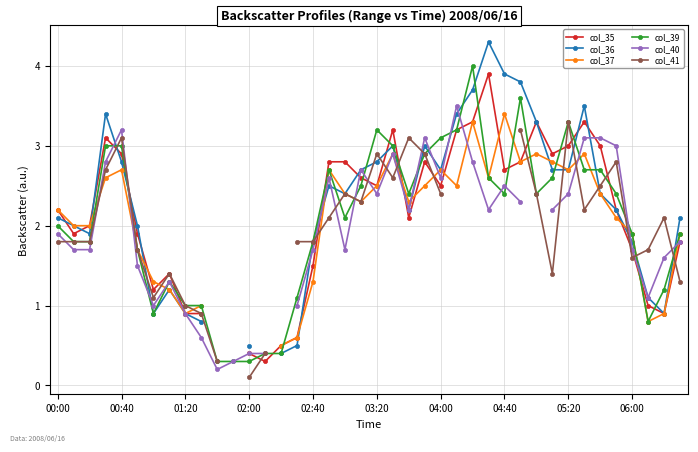

Is it true that col_41 equals 2.1 at 17?

True